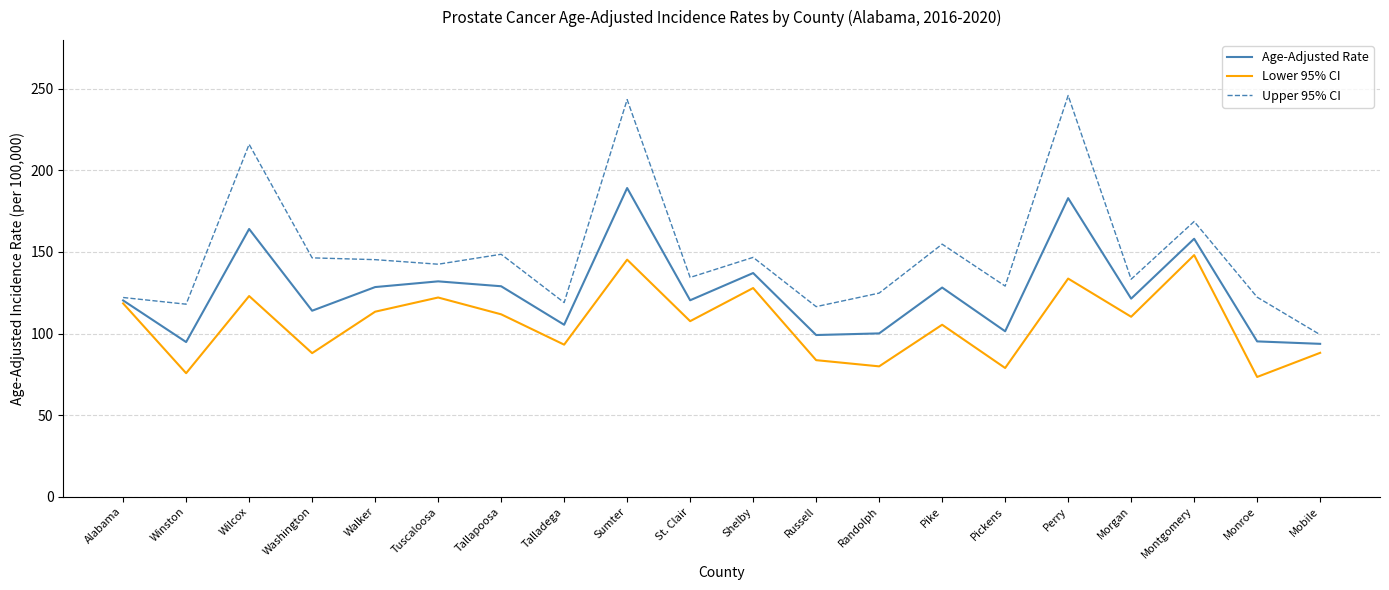

What are all the series names shown in the legend?

Age-Adjusted Rate, Lower 95% CI, Upper 95% CI